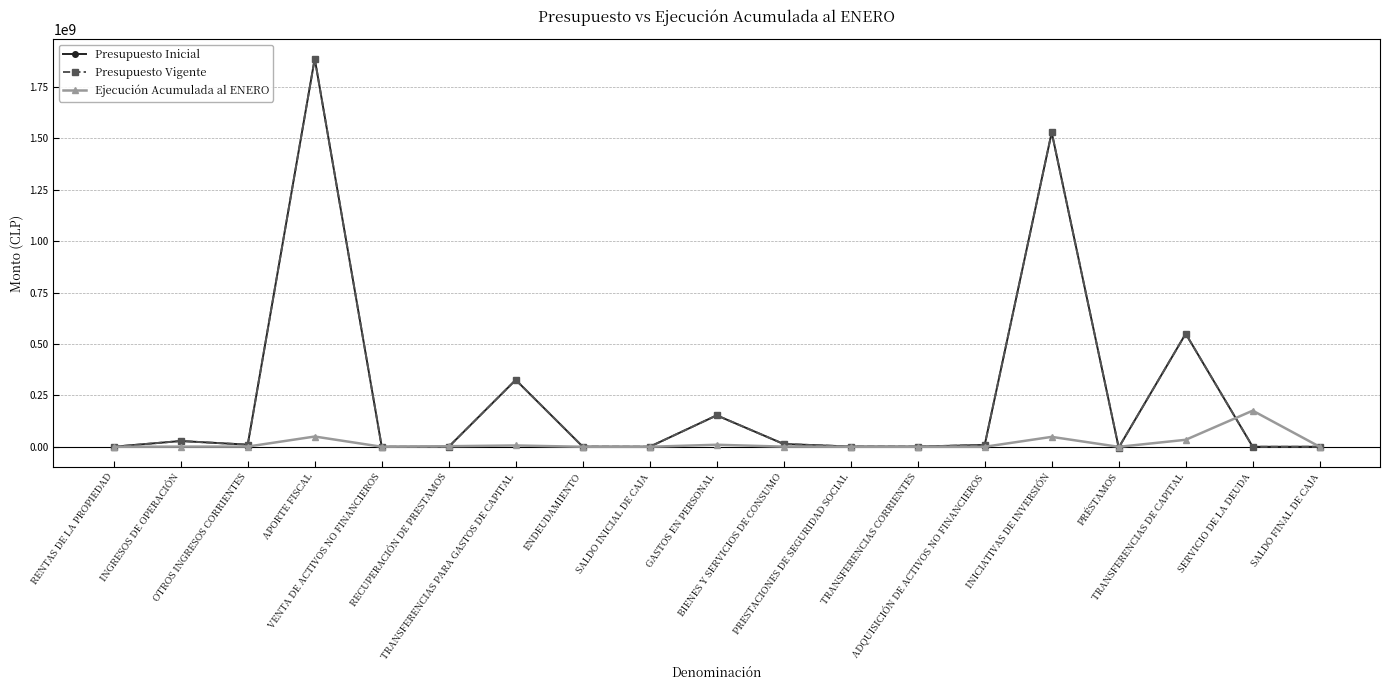

How many values in Presupuesto Inicial are below zero?

1